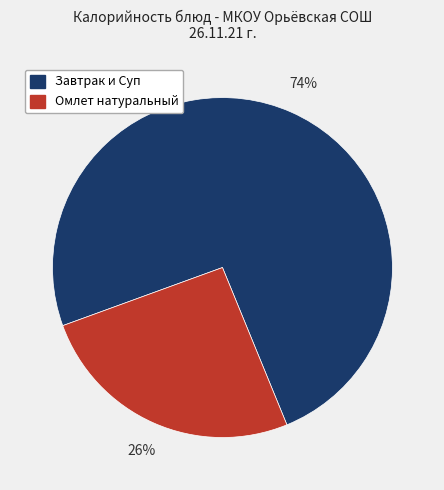

Which category has the biggest portion of the pie?

Завтрак и Суп